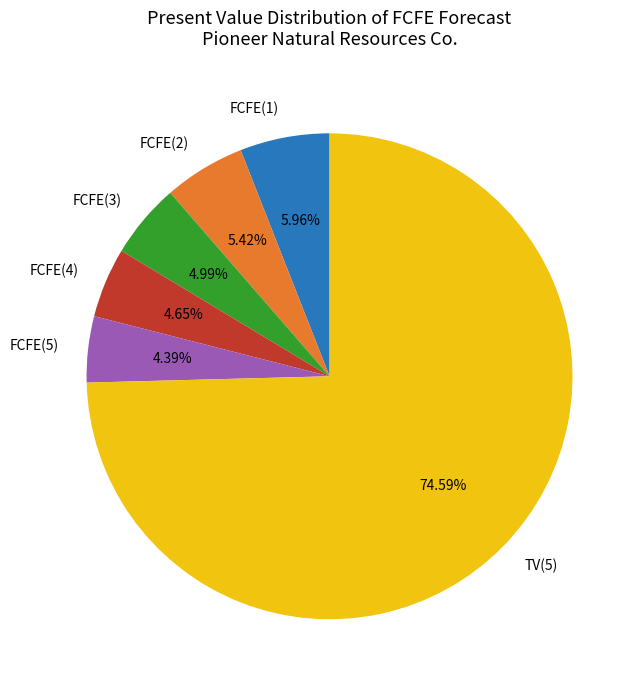

Which slice is the largest?

TV(5)